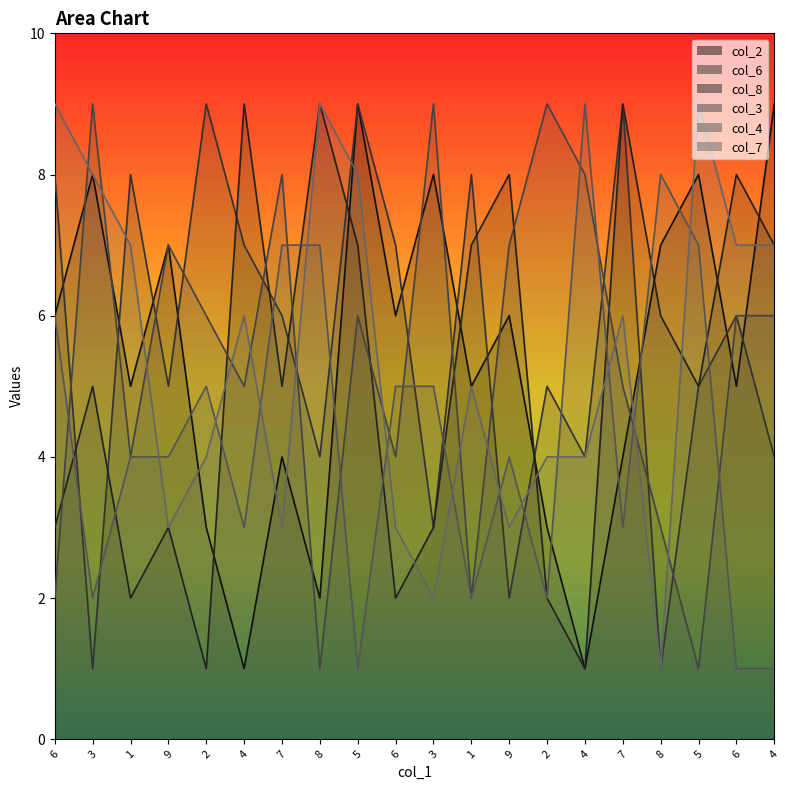

Does the chart display data point markers on the line(s)?

No